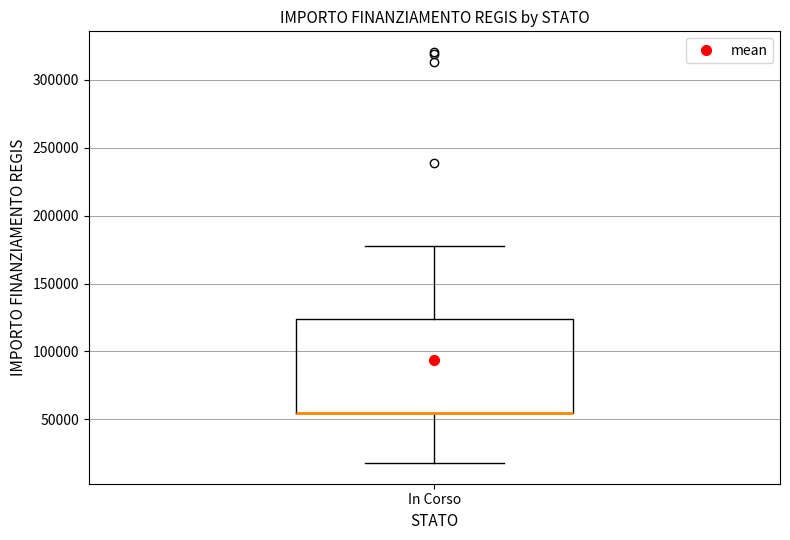

Transcribe this box plot: give where the median line is, the range the box spans, and where the two whiskers end, as read against the y-axis. The values are not printed on the chart, so give them approximately, as read against the axis.

median 55000 (drawn on the box's lower edge), box 55000 to 125000, whiskers 20000 to 175000